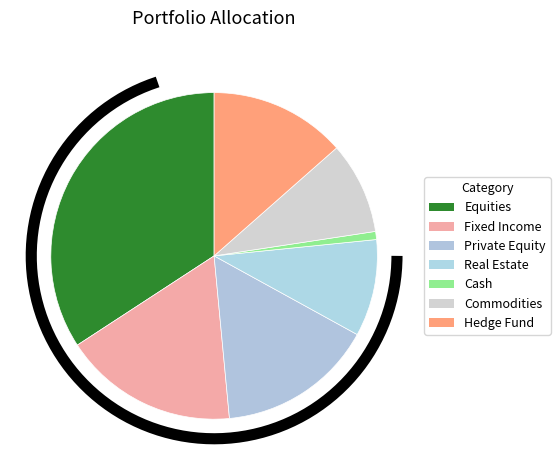

To the nearest percent, what is the difference between the largest and smallest slice percentages?

33%